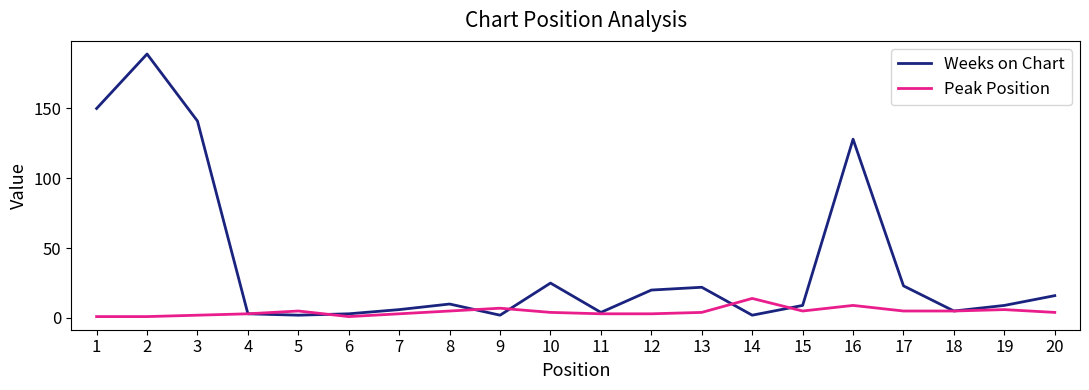

Which series has the largest total across all categories?

Weeks on Chart